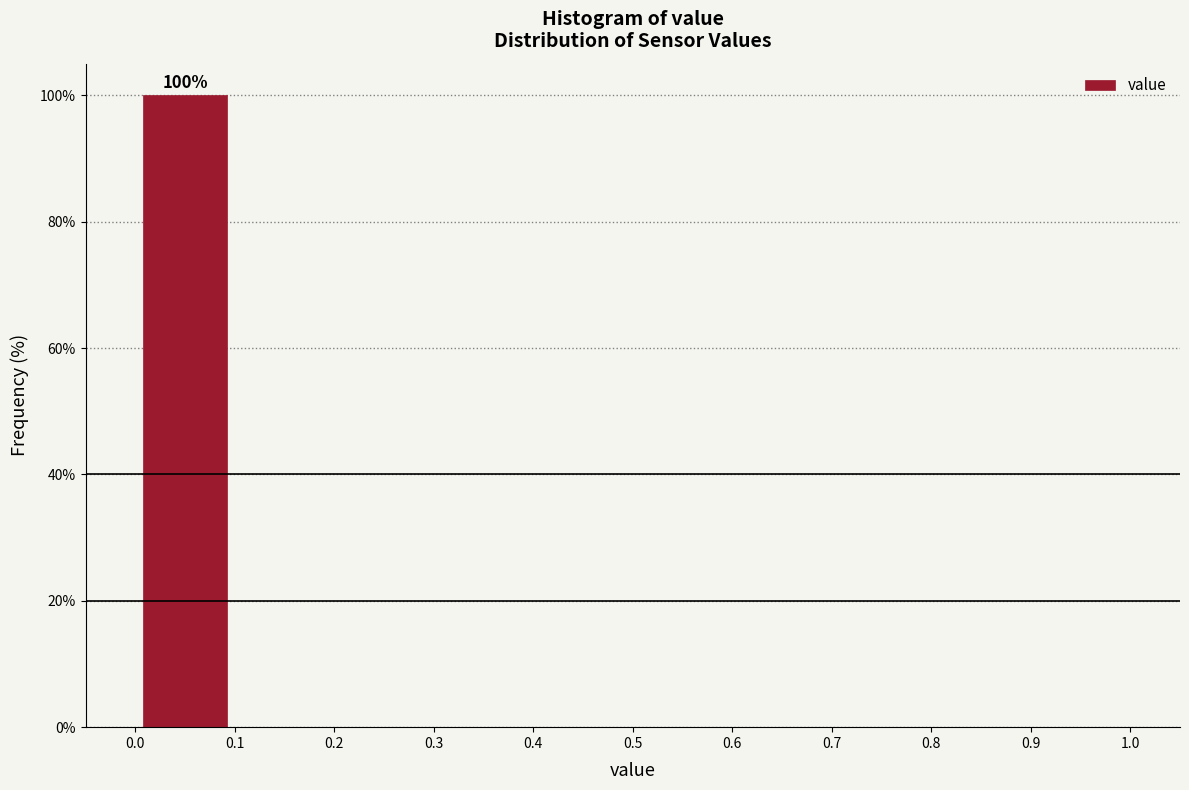

Which range on the x-axis has the tallest bar?

0.0 to 0.1